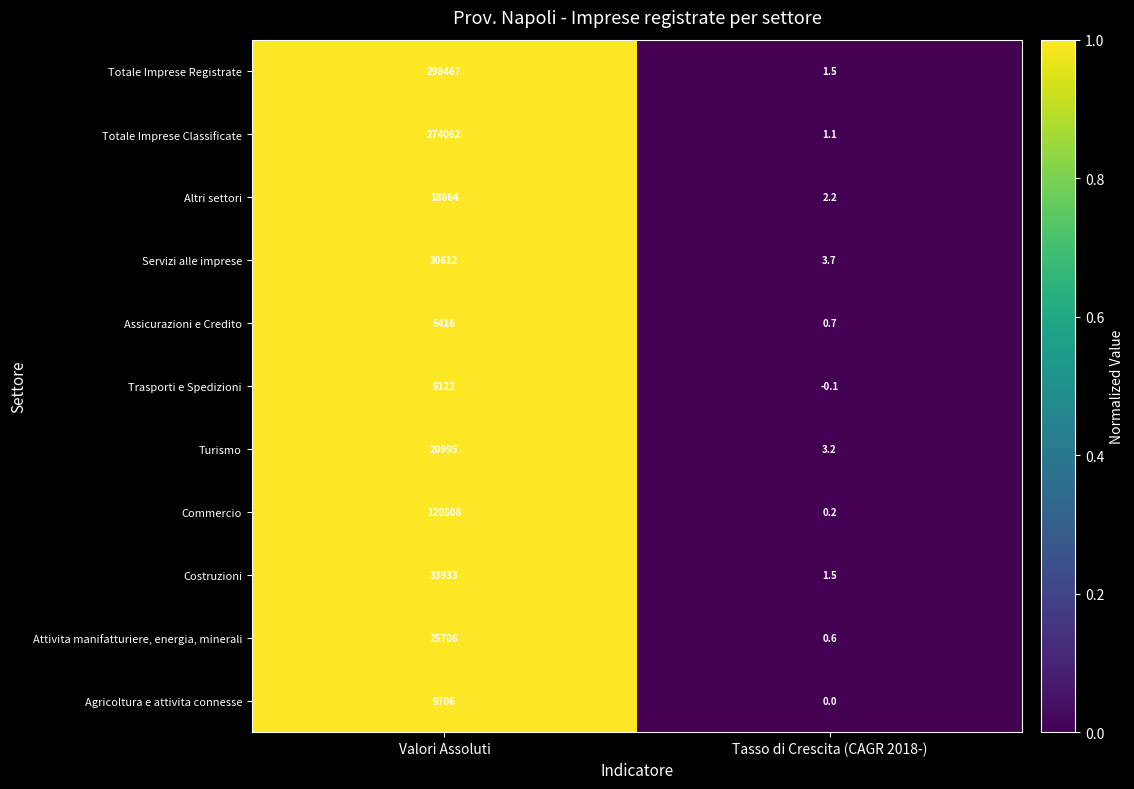

Reading right to left, extract all data points from this chart.

Totale Imprese Registrate: 1.5	298467.0
Totale Imprese Classificate: 1.1	274062.0
Altri settori: 2.2	18064.0
Servizi alle imprese: 3.7	30612.0
Assicurazioni e Credito: 0.7	5416.0
Trasporti e Spedizioni: -0.1	9122.0
Turismo: 3.2	20995.0
Commercio: 0.2	120508.0
Costruzioni: 1.5	33933.0
Attivita manifatturiere, energia, minerali: 0.6	25706.0
Agricoltura e attivita connesse: 0.0	9706.0